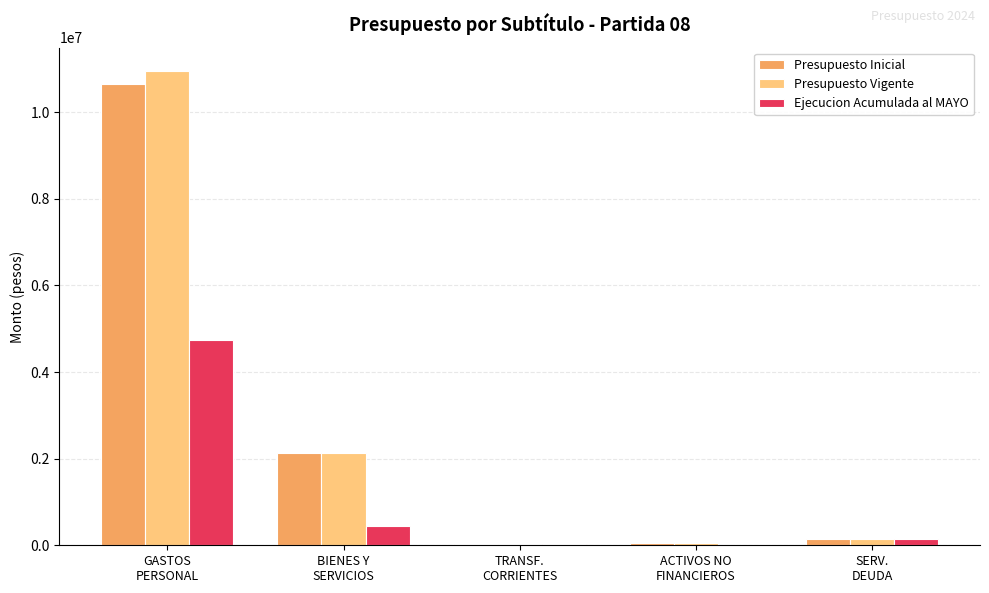

Read the Presupuesto Vigente value at SERV.
DEUDA, to the nearest 100.

156000